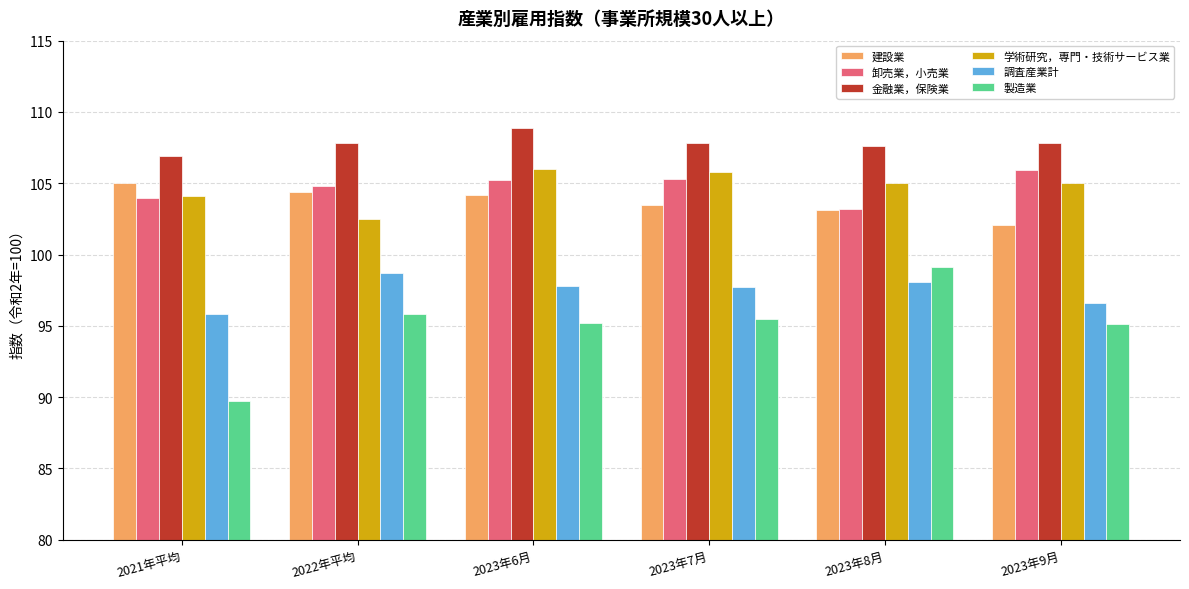

What is the lowest value of the 調査産業計 series?

95.8